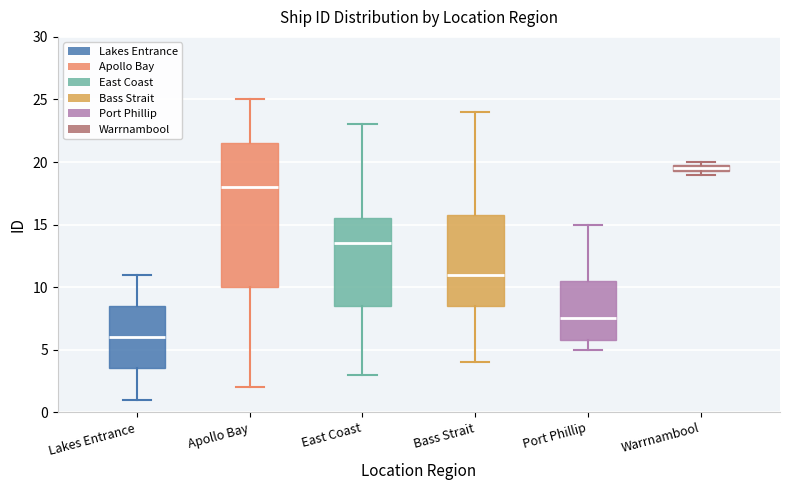

Which box has the lowest median line?

Lakes Entrance